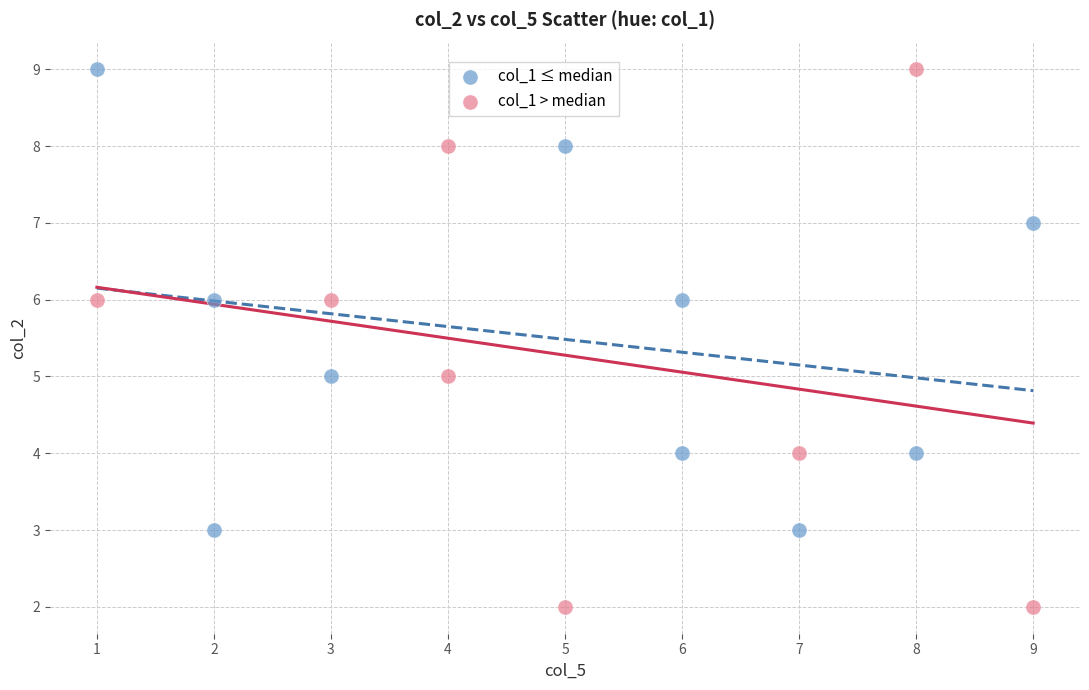

Which series reaches the minimum Y coordinate?

col_1 > median